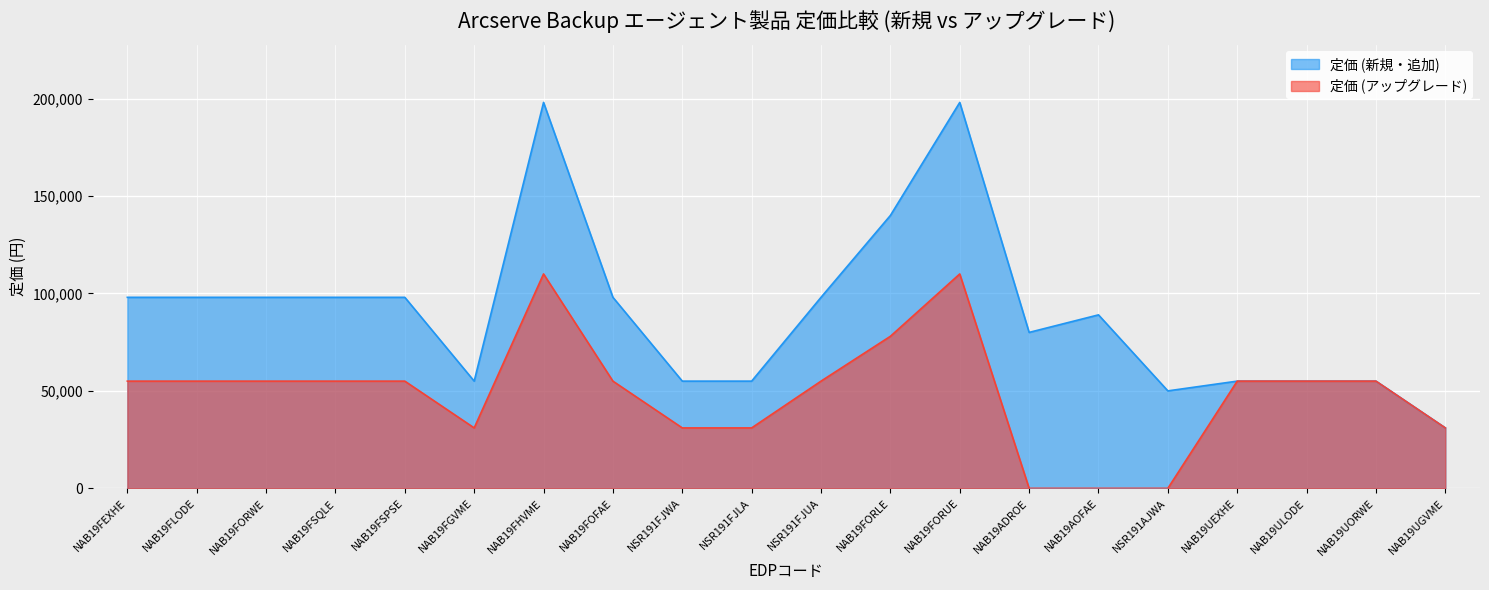

The 定価 (アップグレード) series shows 14064 at NAB19UORWE. True or false?

False